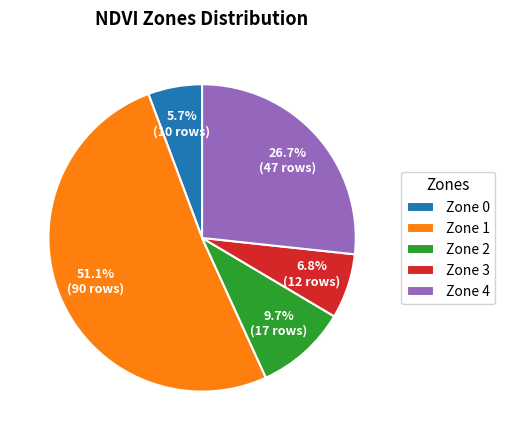

What portion of the pie excludes Zone 1?

48.9%